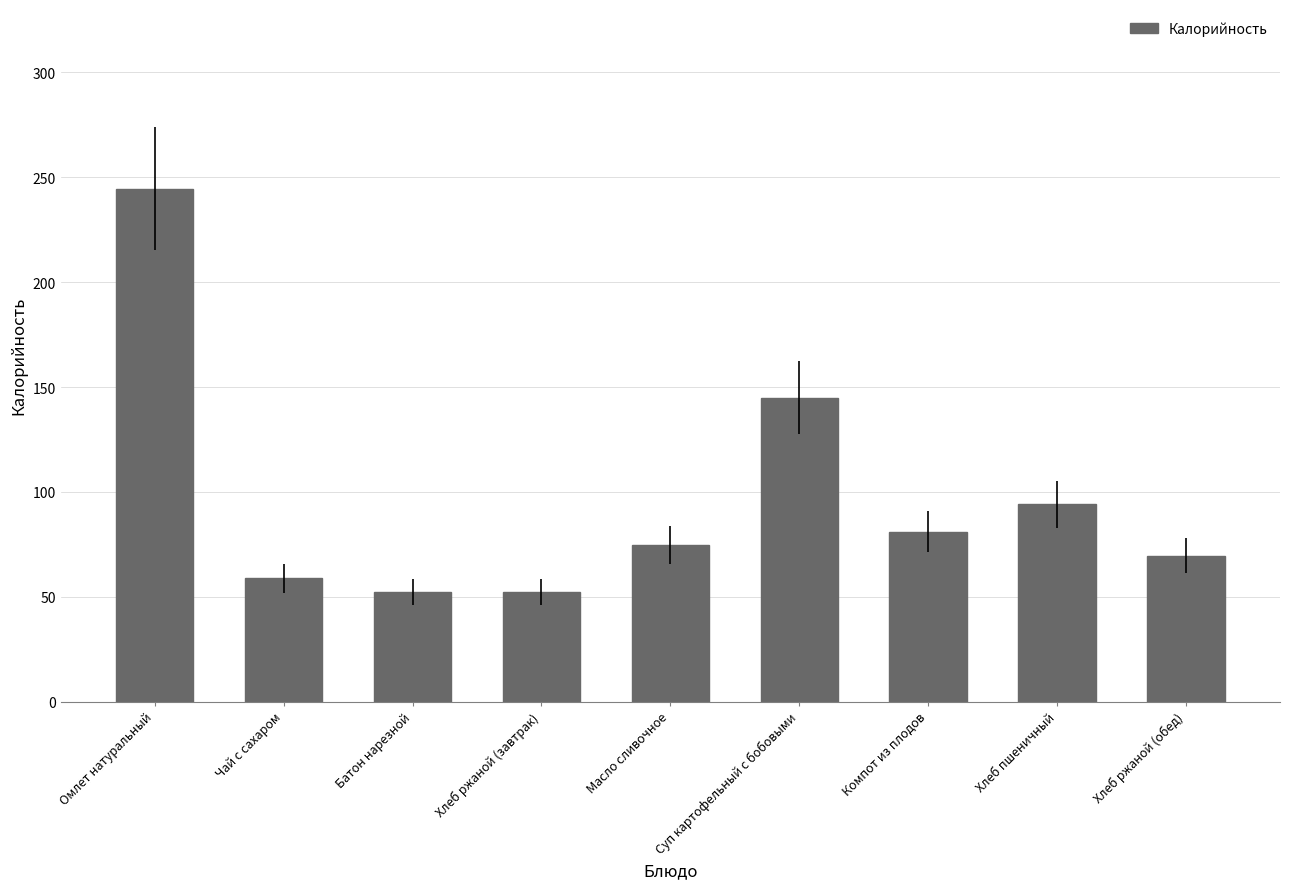

The chart shows a value of 100.8 at Масло сливочное. True or false?

False